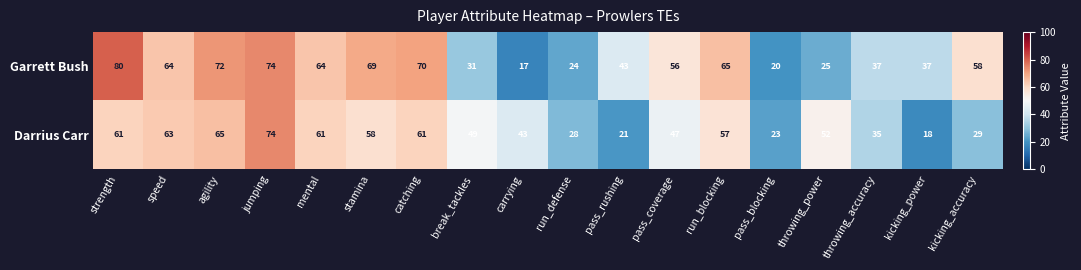

What is the difference between the second highest and second lowest values in the Darrius Carr series?

44